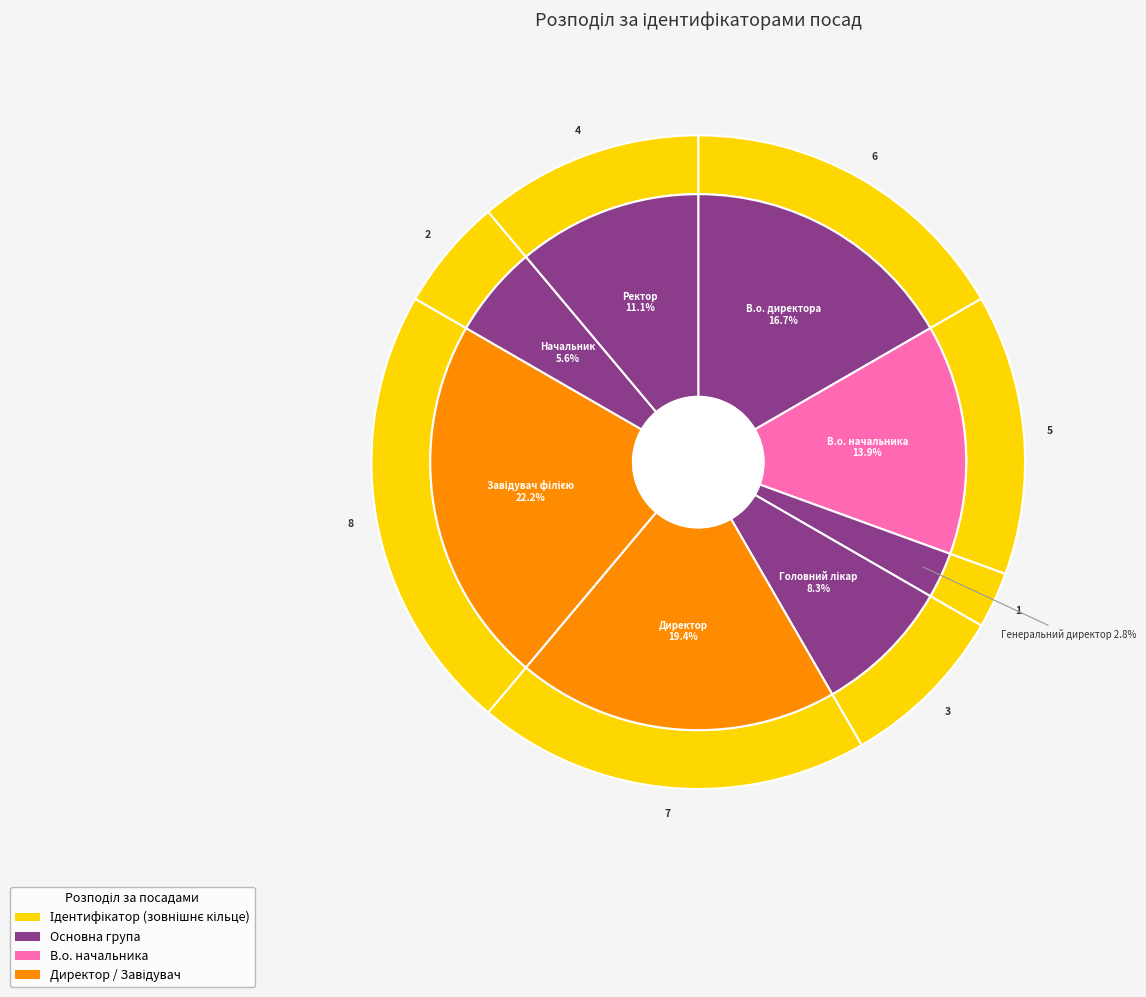

To the nearest percent, what is the combined percentage of Генеральний директор and В.о. директора?

19%